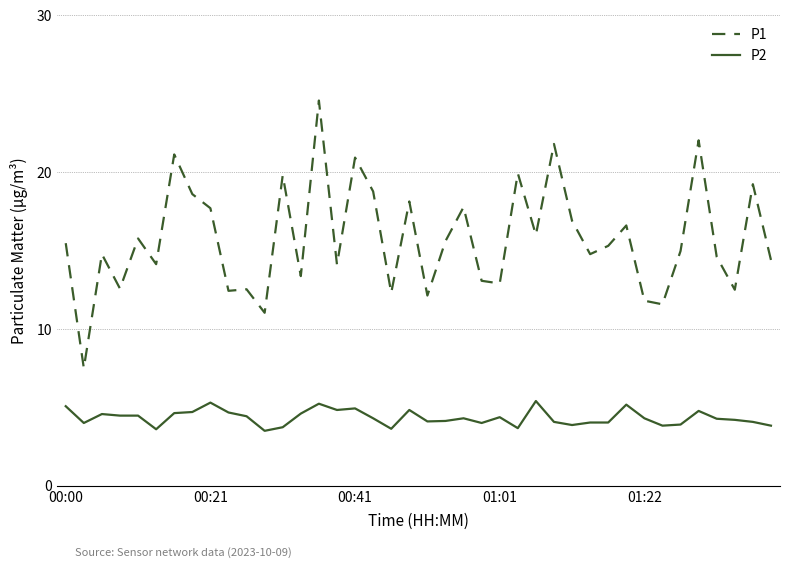

What is the maximum value for P2?

5.4